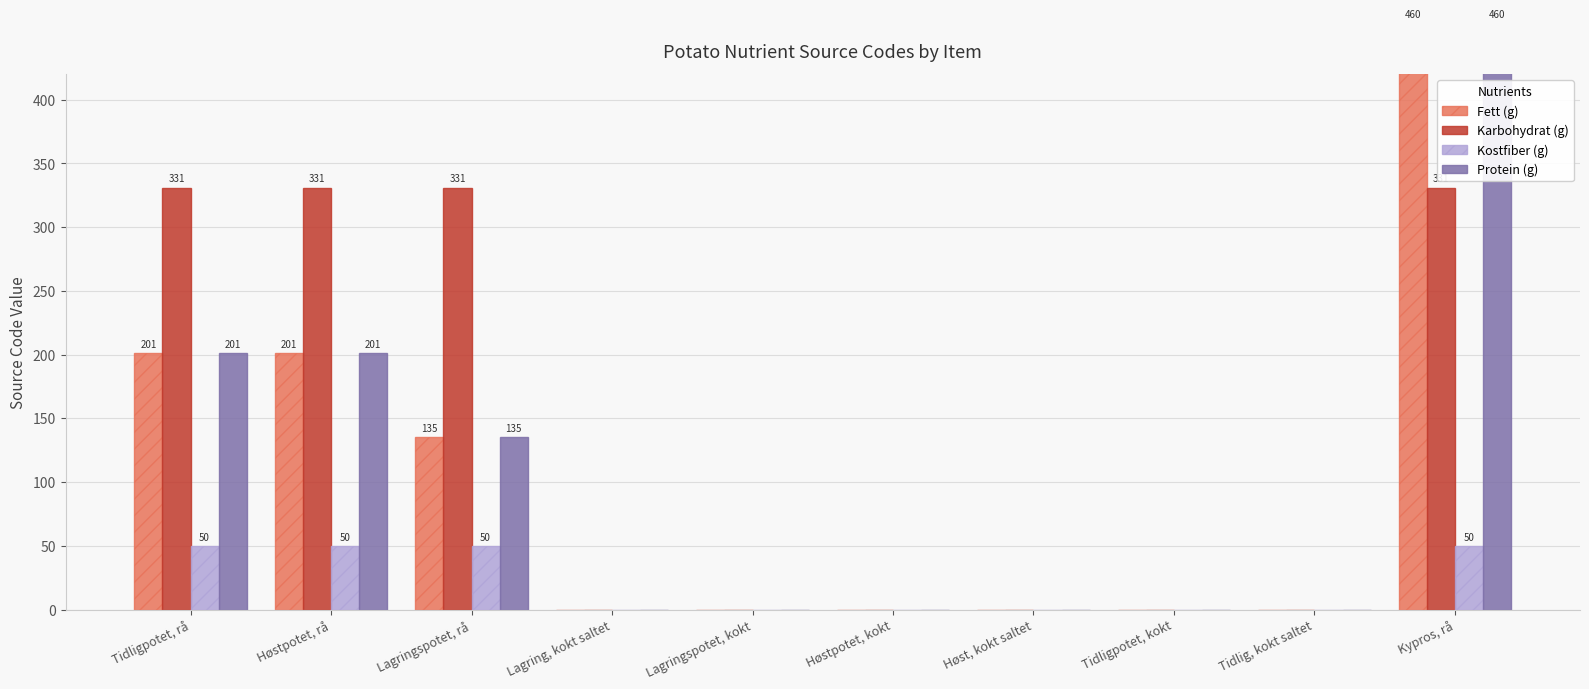

Reading right to left, transcribe all the data shown in this chart.

Fett (g): Kypros, rå=460	Tidlig, kokt saltet=0	Tidligpotet, kokt=0	Høst, kokt saltet=0	Høstpotet, kokt=0	Lagringspotet, kokt=0	Lagring, kokt saltet=0	Lagringspotet, rå=135	Høstpotet, rå=201	Tidligpotet, rå=201
Karbohydrat (g): Kypros, rå=331	Tidlig, kokt saltet=0	Tidligpotet, kokt=0	Høst, kokt saltet=0	Høstpotet, kokt=0	Lagringspotet, kokt=0	Lagring, kokt saltet=0	Lagringspotet, rå=331	Høstpotet, rå=331	Tidligpotet, rå=331
Kostfiber (g): Kypros, rå=50	Tidlig, kokt saltet=0	Tidligpotet, kokt=0	Høst, kokt saltet=0	Høstpotet, kokt=0	Lagringspotet, kokt=0	Lagring, kokt saltet=0	Lagringspotet, rå=50	Høstpotet, rå=50	Tidligpotet, rå=50
Protein (g): Kypros, rå=460	Tidlig, kokt saltet=0	Tidligpotet, kokt=0	Høst, kokt saltet=0	Høstpotet, kokt=0	Lagringspotet, kokt=0	Lagring, kokt saltet=0	Lagringspotet, rå=135	Høstpotet, rå=201	Tidligpotet, rå=201